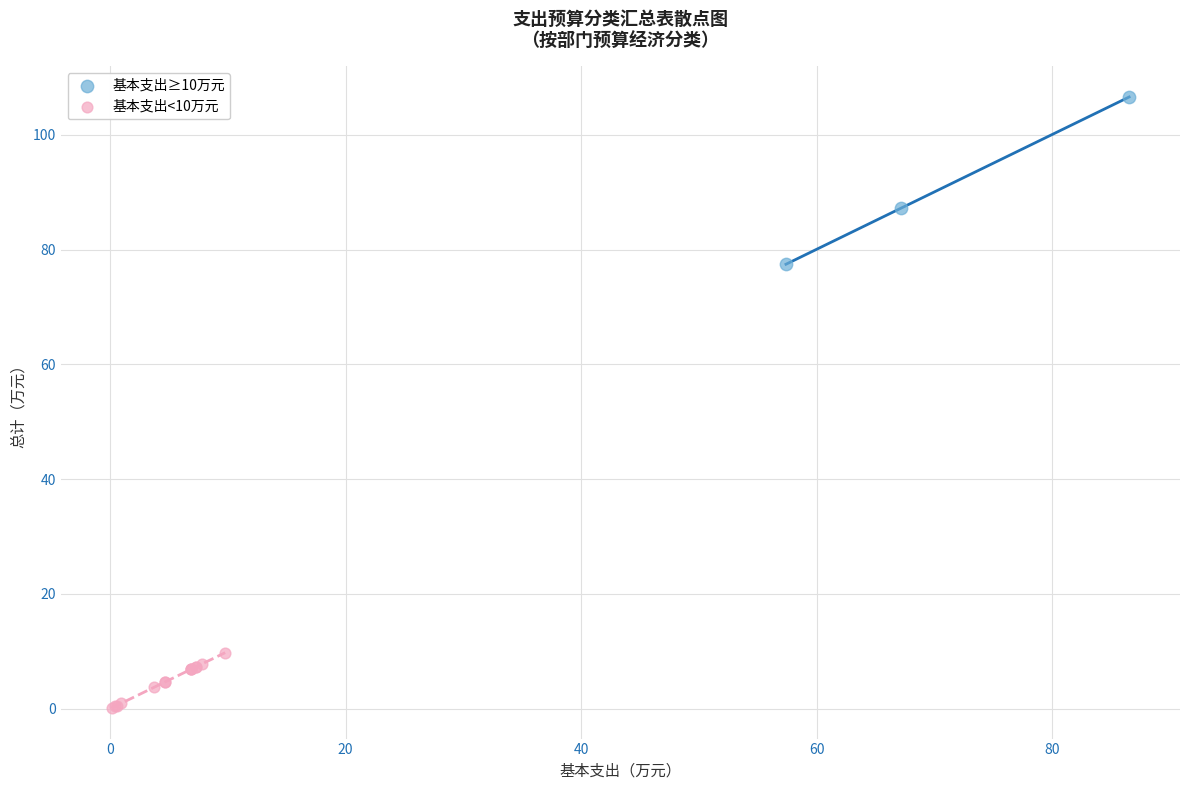

Which series contains the lowest Y value?

基本支出<10万元